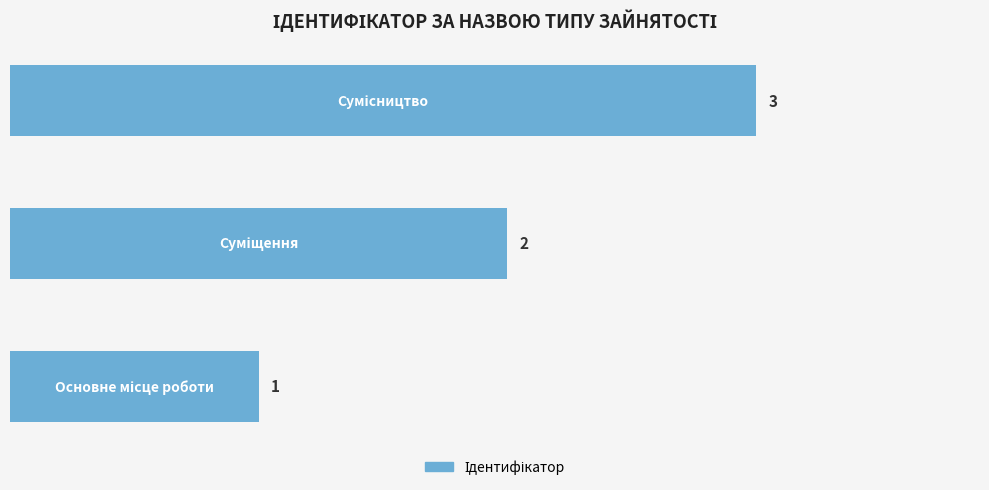

What is the greatest value displayed?

3